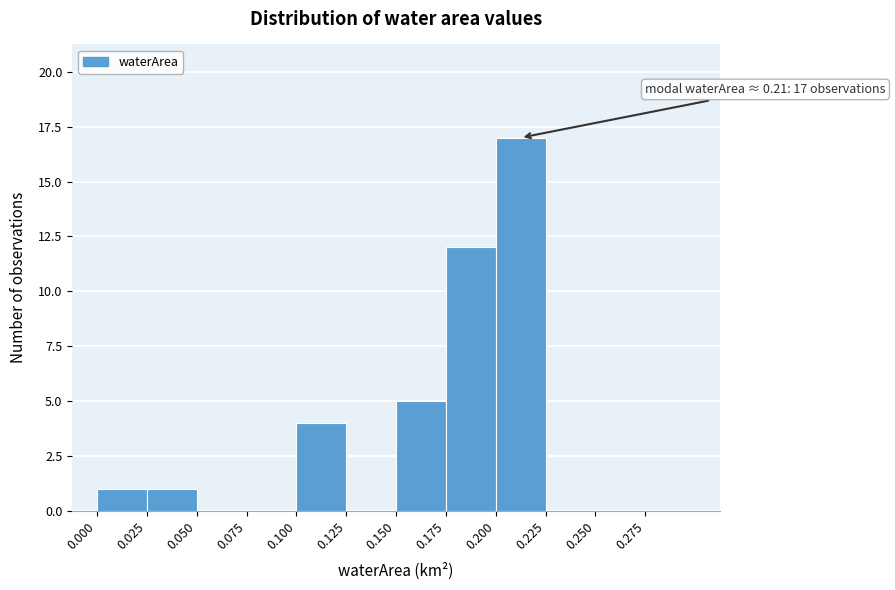

Which range on the x-axis has the tallest bar?

0.200 to 0.225